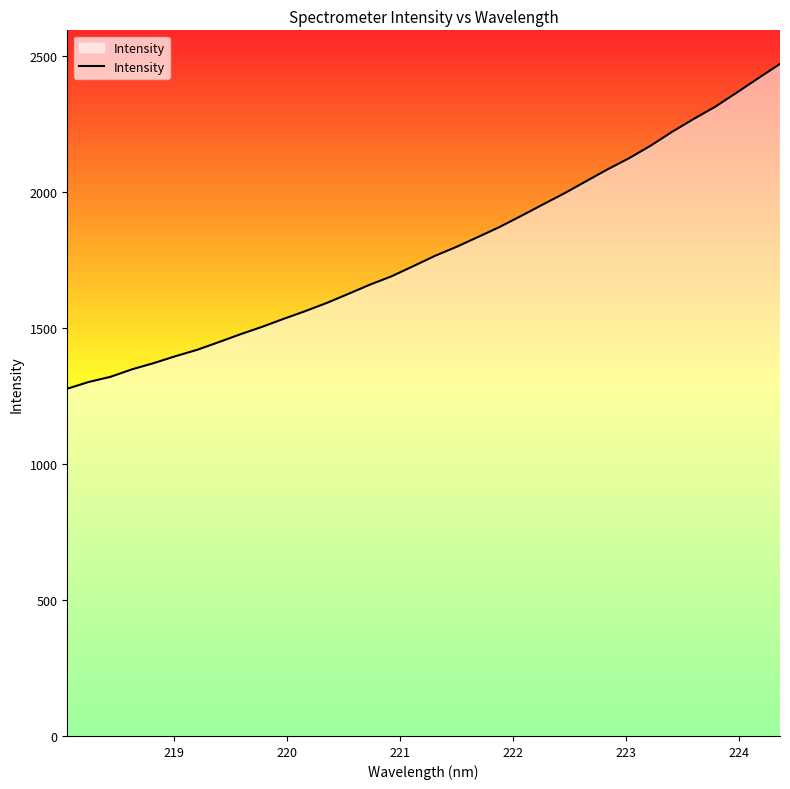

What is the greatest value displayed?

2470.5